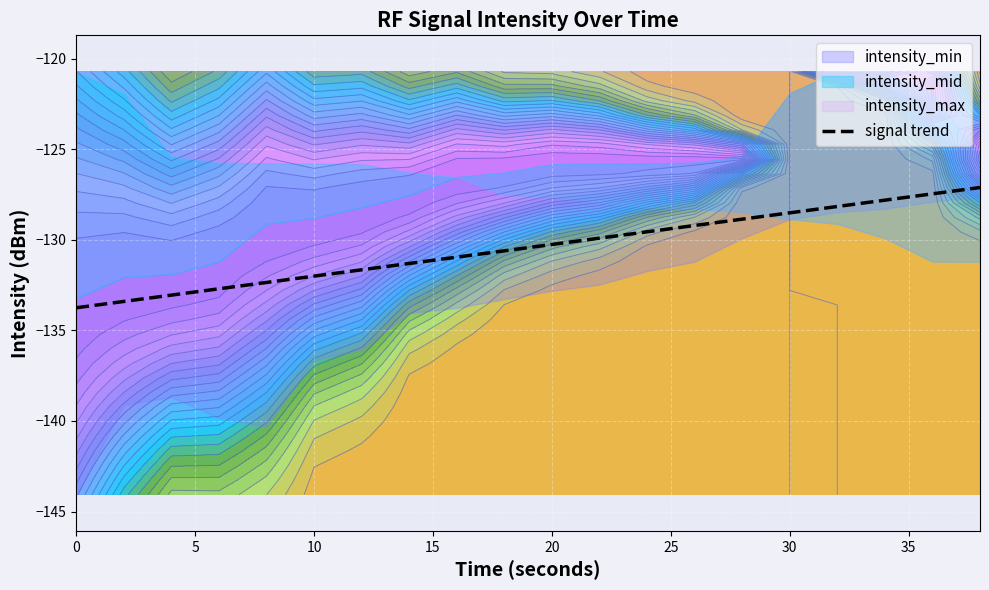

Reading left to right, transcribe all the data shown in this chart.

-133.8	-133.4	-133.1	-132.7	-132.4	-132.0	-131.7	-131.3	-131.0	-130.6	-130.3	-129.9	-129.6	-129.2	-128.9	-128.5	-128.2	-127.8	-127.5	-127.1